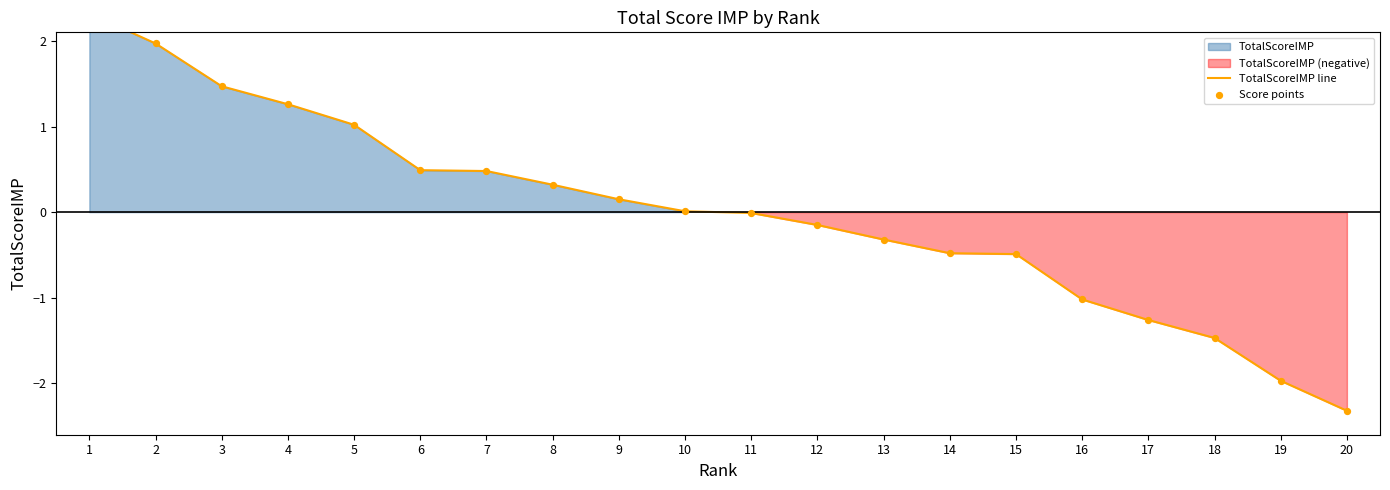

Which series has the largest total across all categories?

TotalScoreIMP line